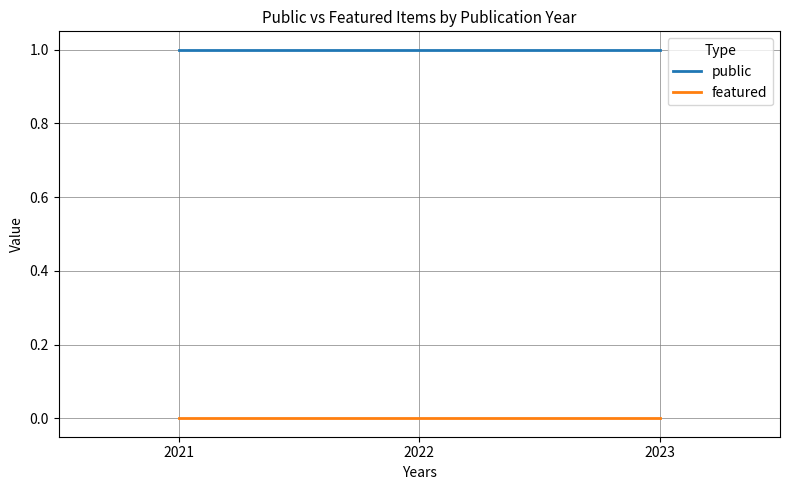

Is it true that public equals 0 at 2022?

False